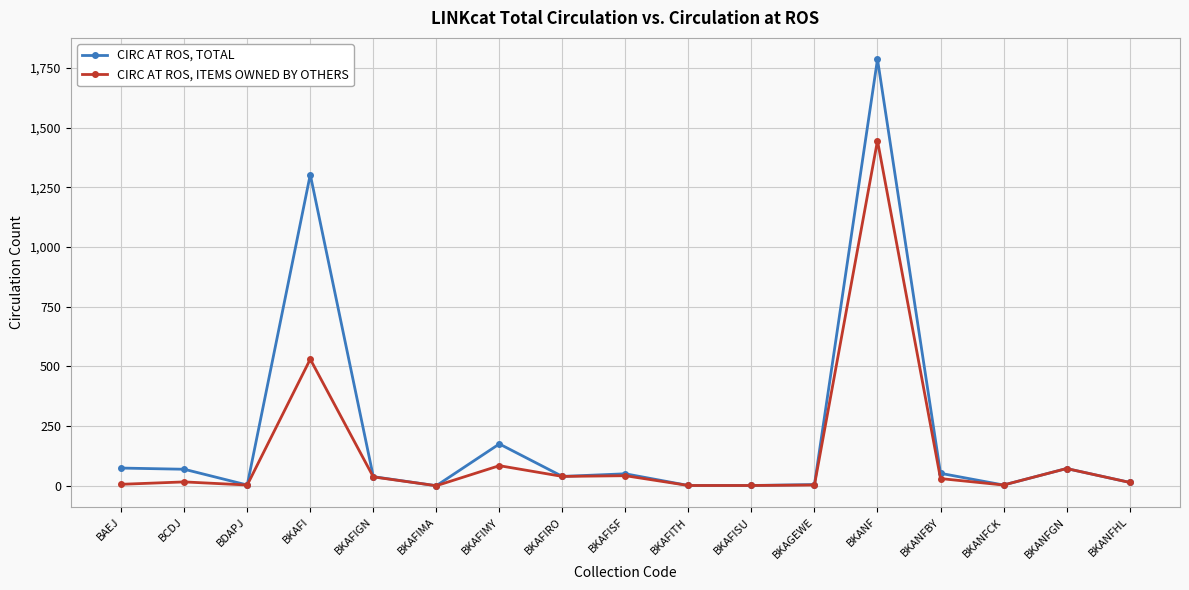

At which category is the sum across all series the highest?

BKANF